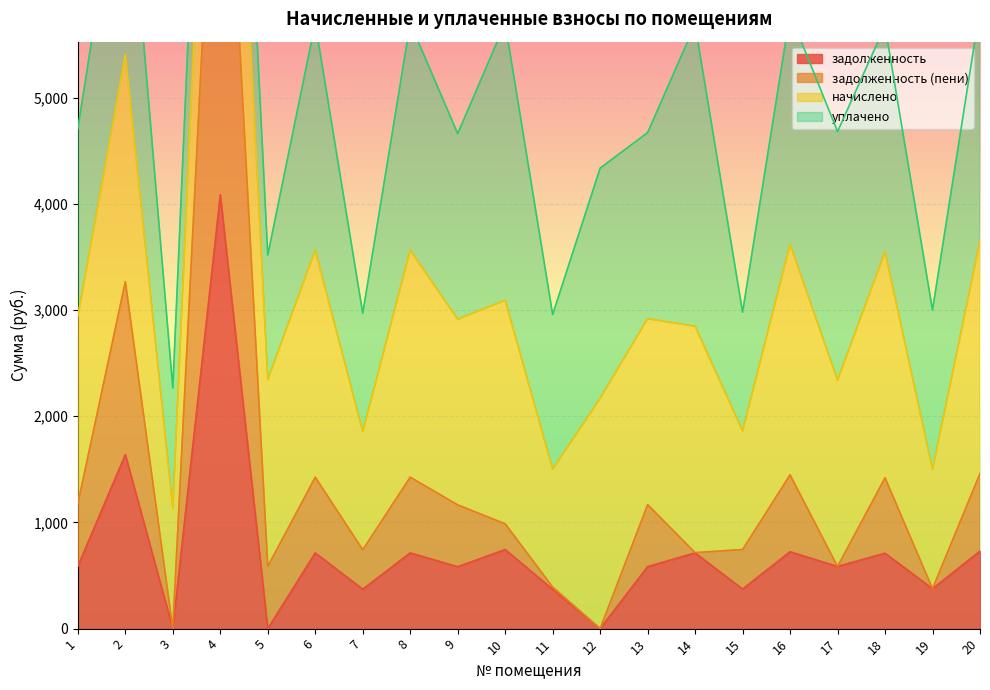

What is the highest value of the задолженность series?

4084.4